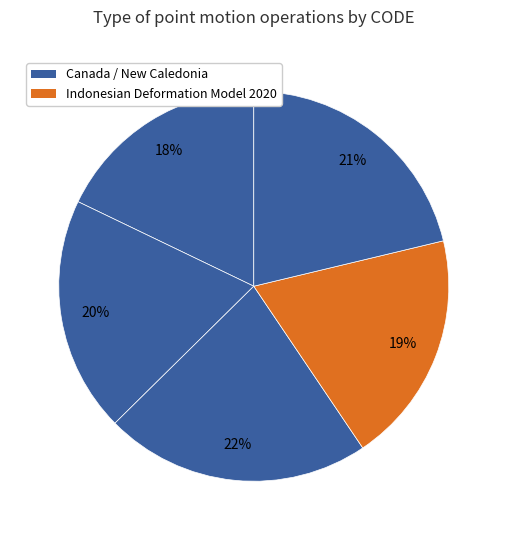

To the nearest percent, what is the difference between the largest and smallest slice percentages?

4%